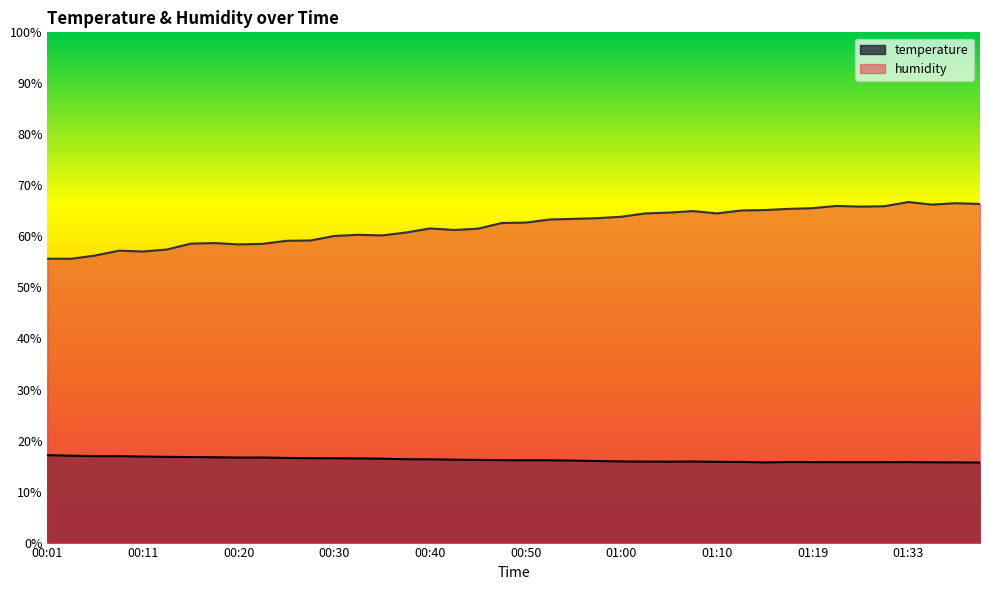

Where is the first local maximum for humidity?

00:08